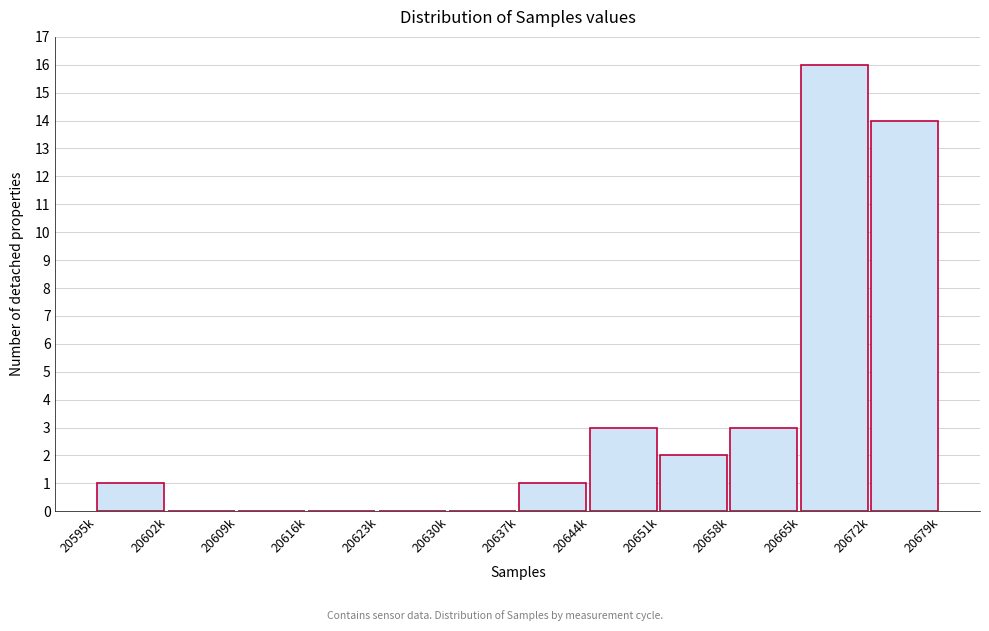

Reading left to right, what are all the values shown in this chart?

20595k=1	20602k=0	20609k=0	20616k=0	20623k=0	20630k=0	20637k=1	20644k=3	20651k=2	20658k=3	20665k=16	20672k=14